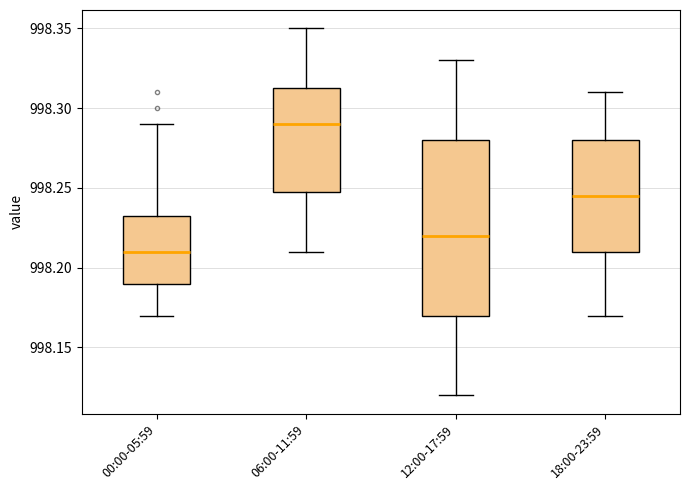

Which box has the lowest median line?

00:00-05:59